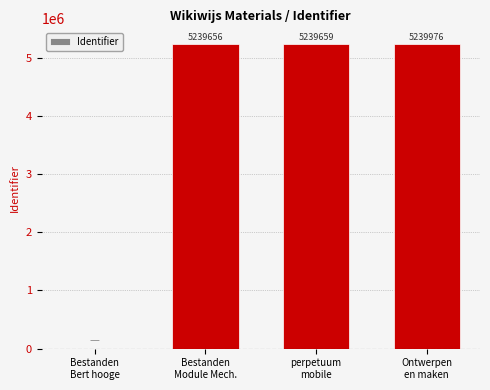

What is the greatest value displayed?

5239976